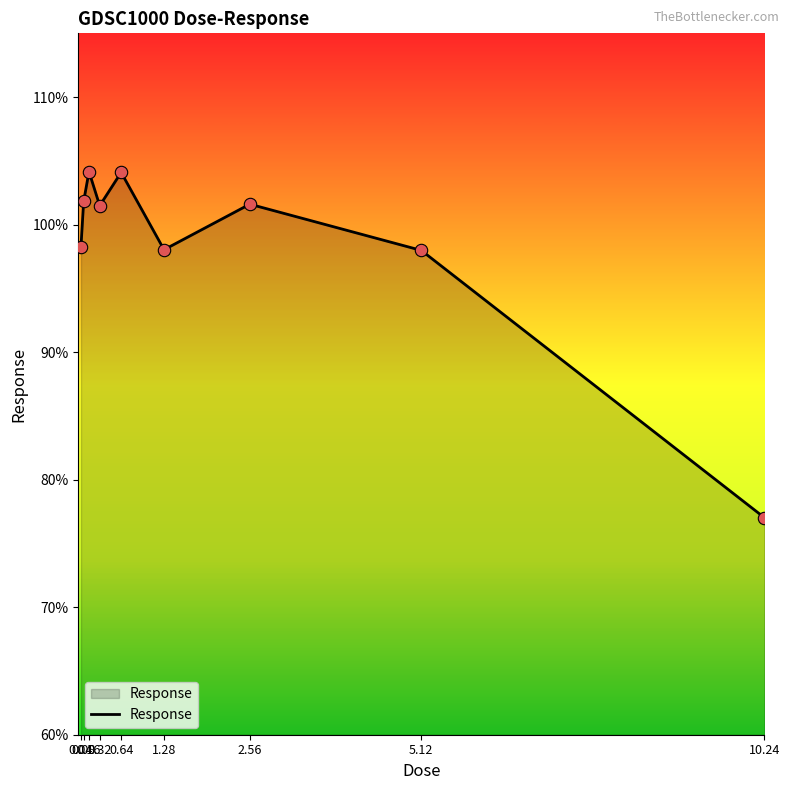

Approximately how many times larger is the value at 0.64 compared to 10.24?

1.4